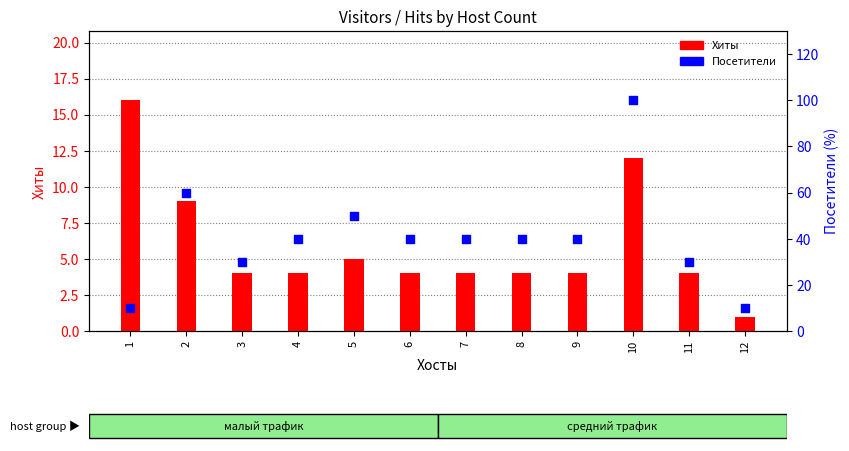

Which series reaches the maximum Y coordinate?

Посетители